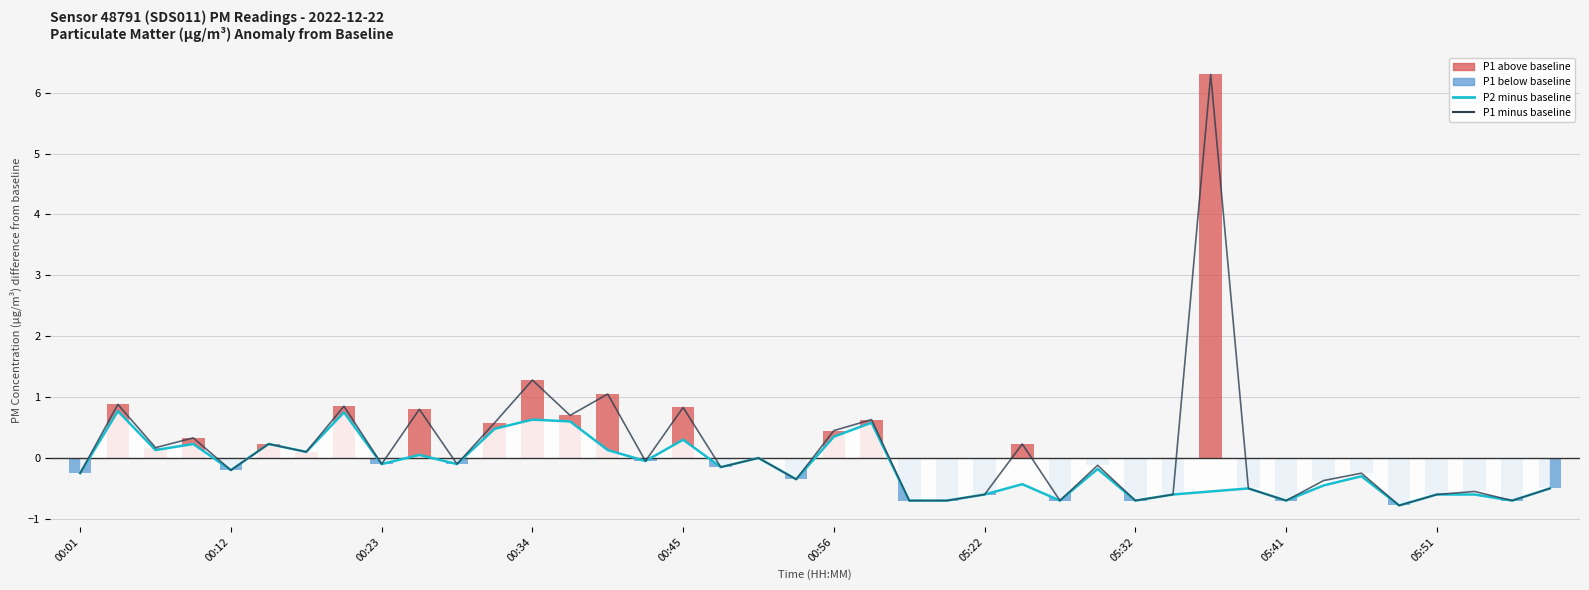

Does the chart contain any negative values?

Yes